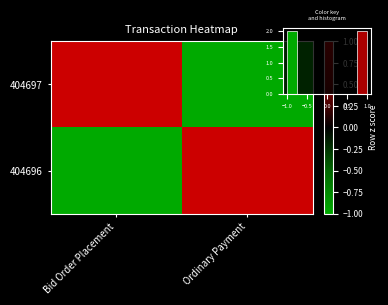

At which label is 404697 closest to 0?

Bid Order Placement